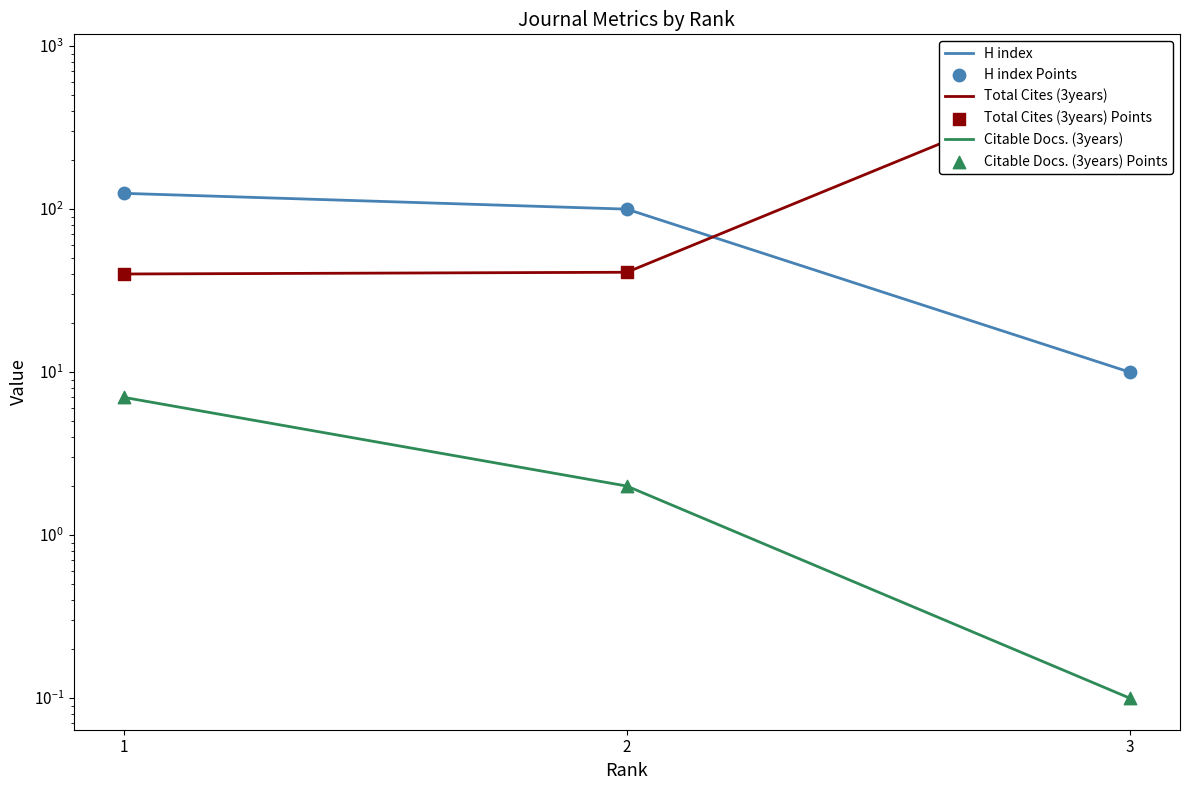

At how many categories does at least one series exceed 530?

1